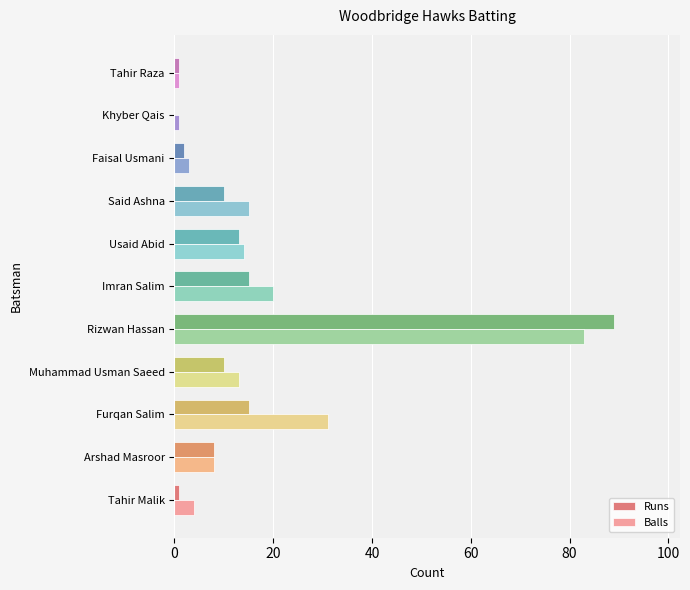

At which category is the sum across all series the highest?

Rizwan Hassan